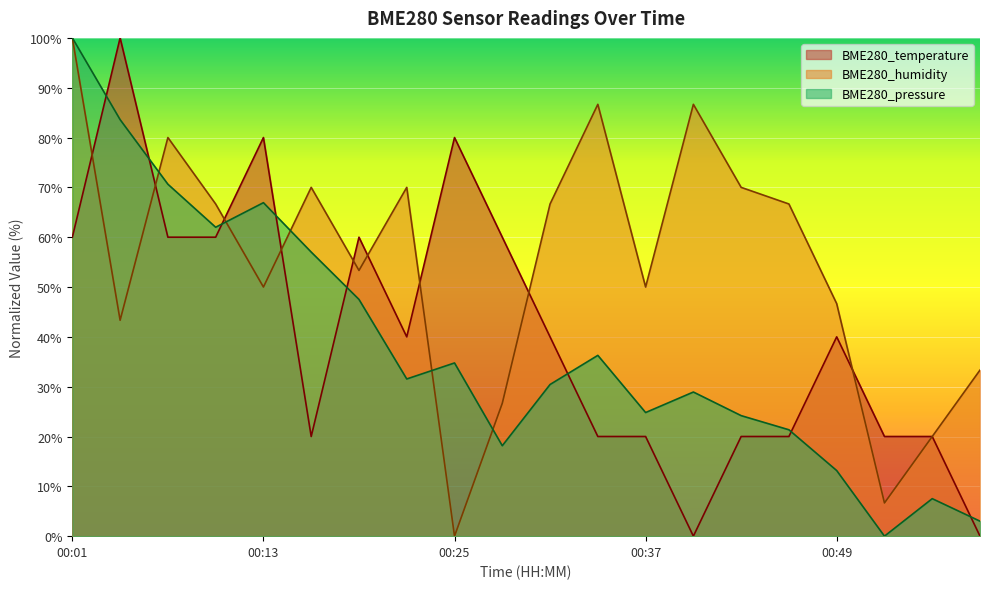

Is the value of BME280_pressure at 00:58 greater than the value of BME280_temperature at 00:10?

No